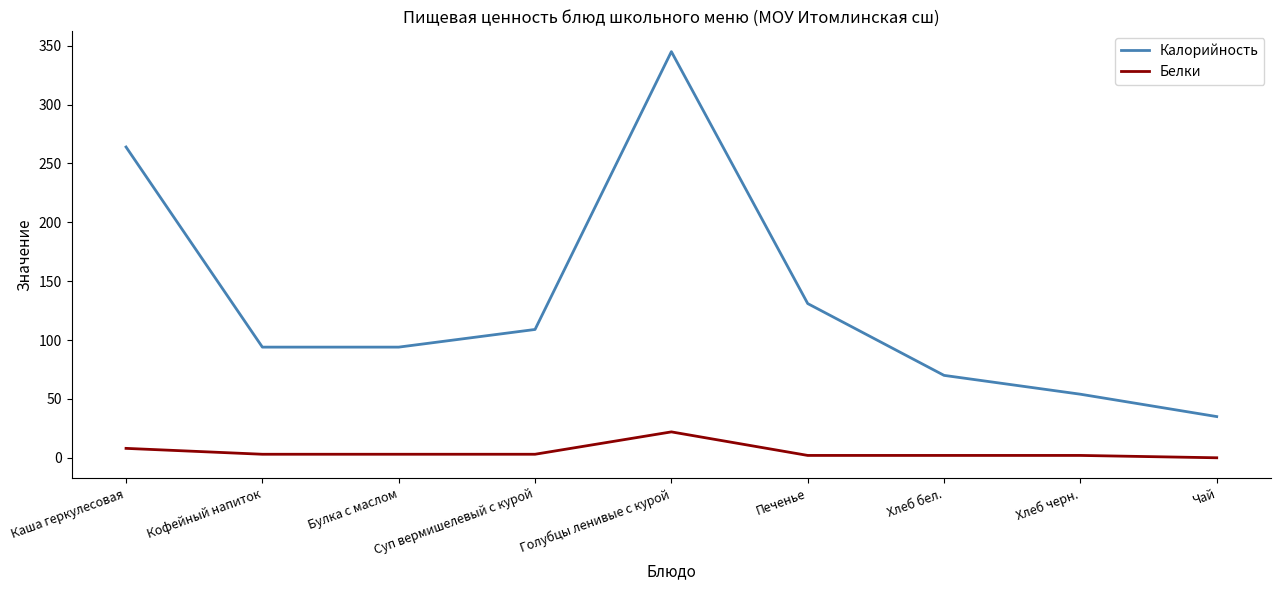

What is the difference between the Калорийность values at Суп вермишелевый с курой and Каша геркулесовая?

155